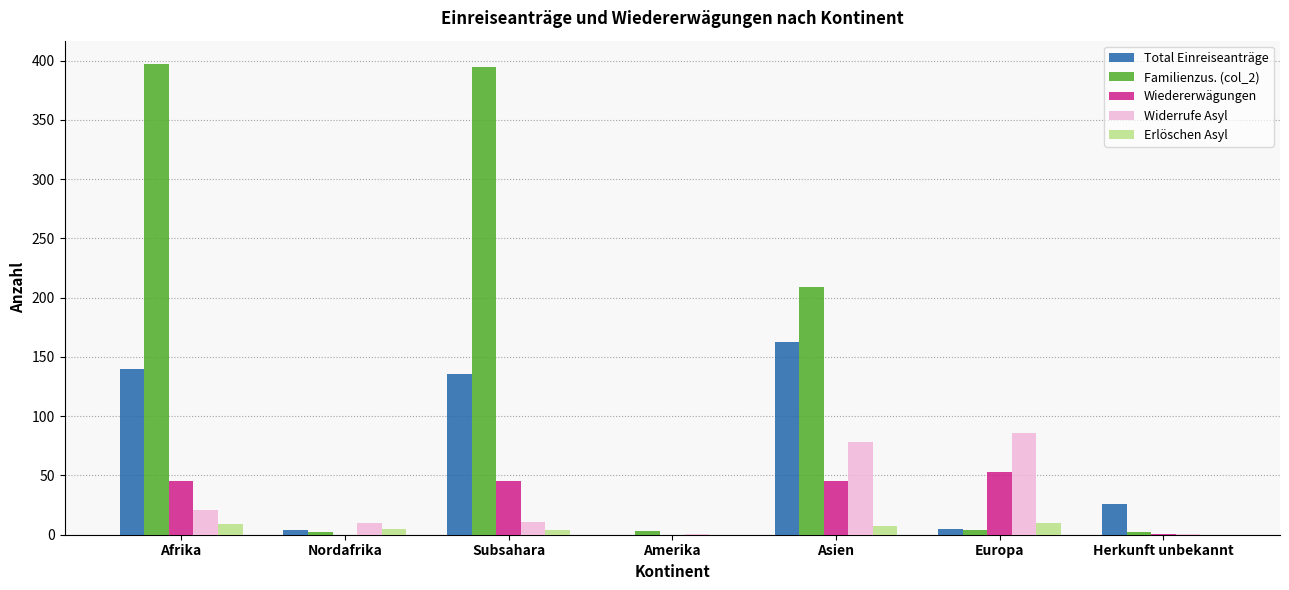

What is the greatest value displayed?

397